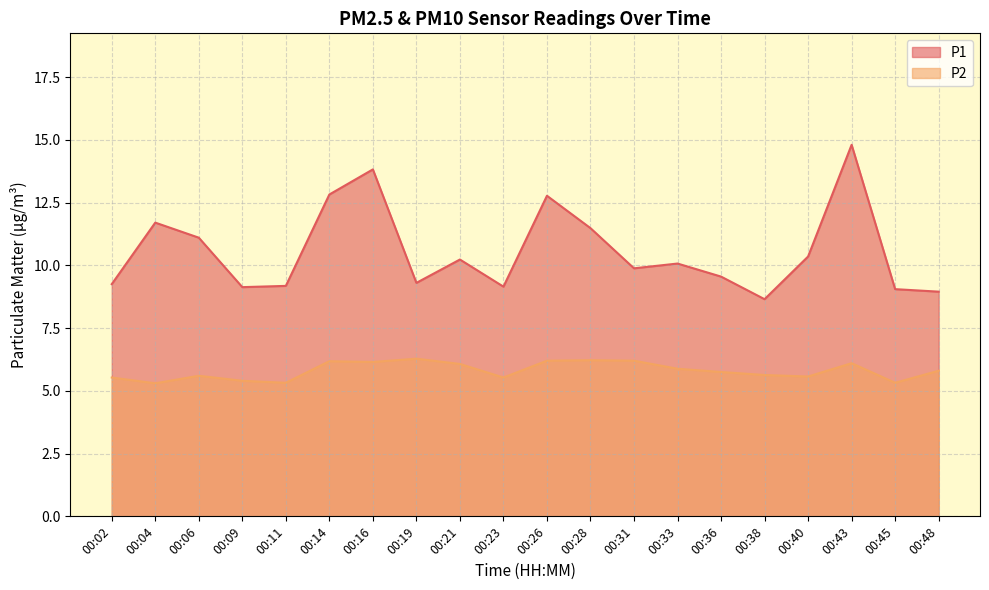

Does the chart display data point markers on the line(s)?

No